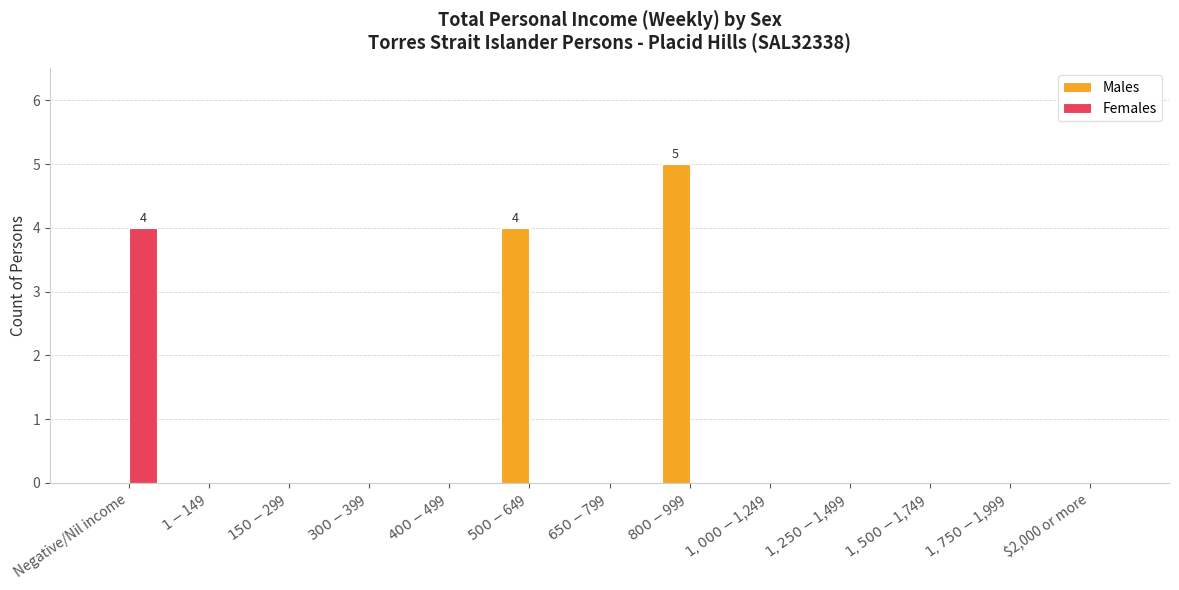

True or false: Females has a value of 0 at $1-$149.

True